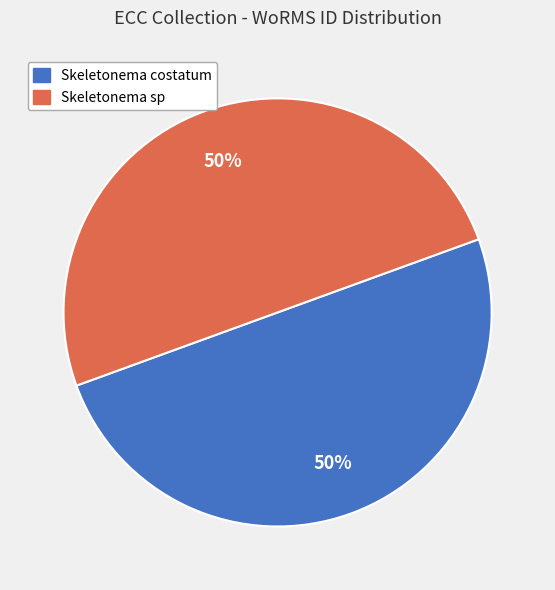

Combined, do Skeletonema costatum and Skeletonema sp account for over 50%?

Yes